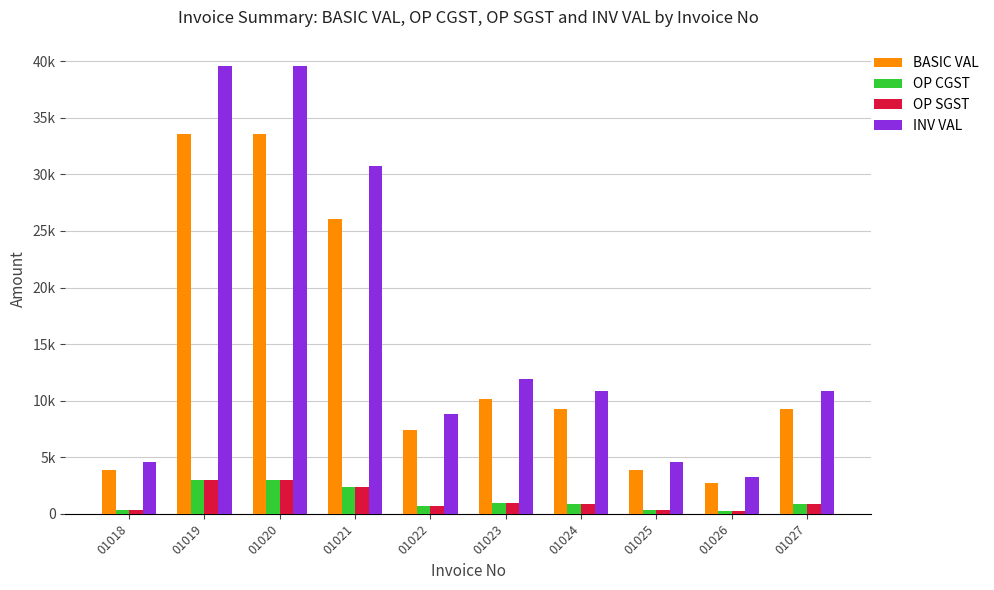

Does the chart contain stacked bars?

No